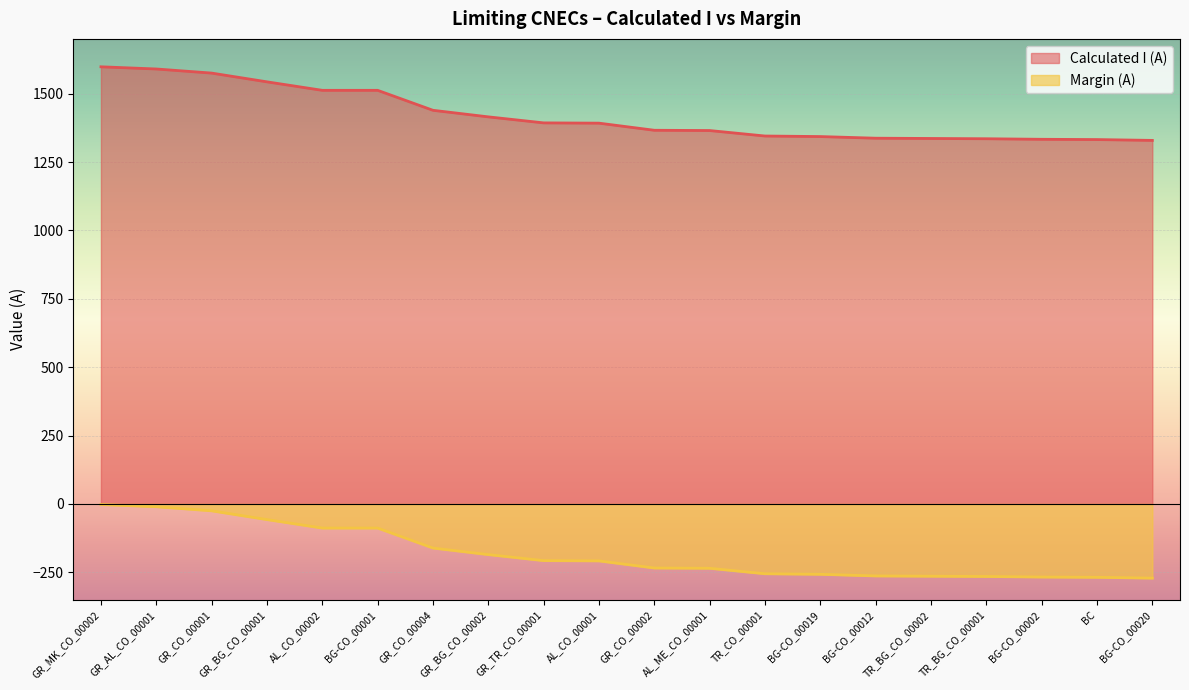

Reading right to left, list all the values displayed in this chart.

Calculated I (A): 1329	1332	1333	1335	1336	1337	1343	1345	1365	1366	1392	1393	1415	1439	1512	1512	1543	1575	1590	1598
Margin (A): -271	-268	-267	-265	-264	-263	-257	-255	-235	-234	-208	-207	-185	-161	-88	-88	-57	-25	-10	-2